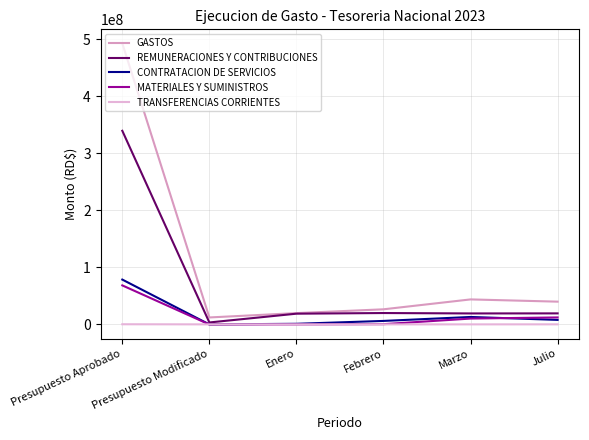

What is the sum of all CONTRATACION DE SERVICIOS values?

106379154.8